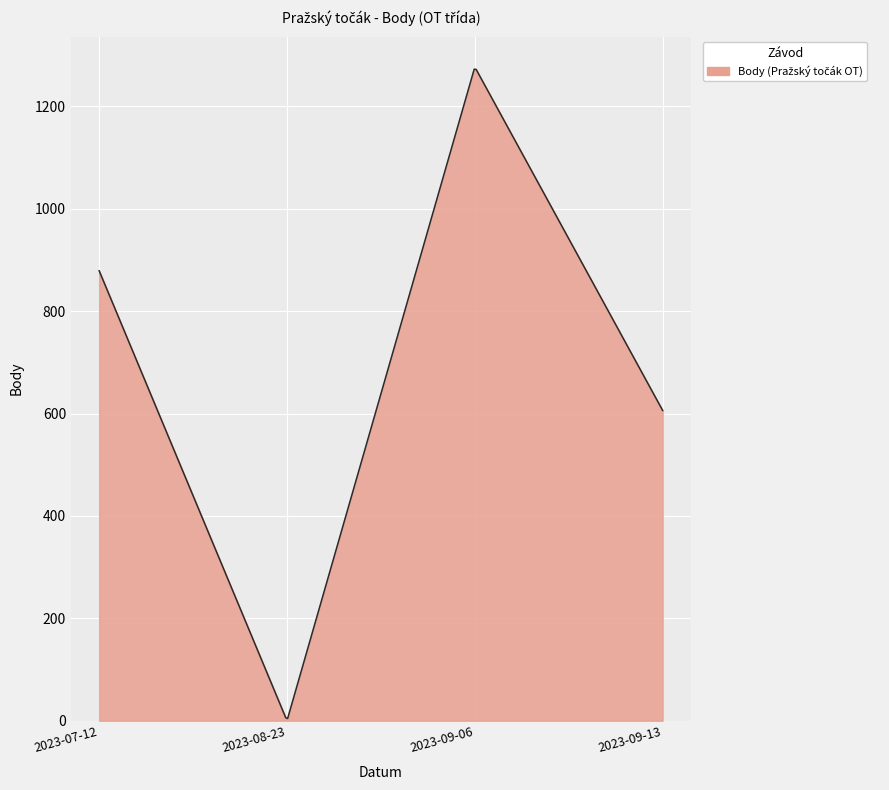

What is the greatest value displayed?

1272.7